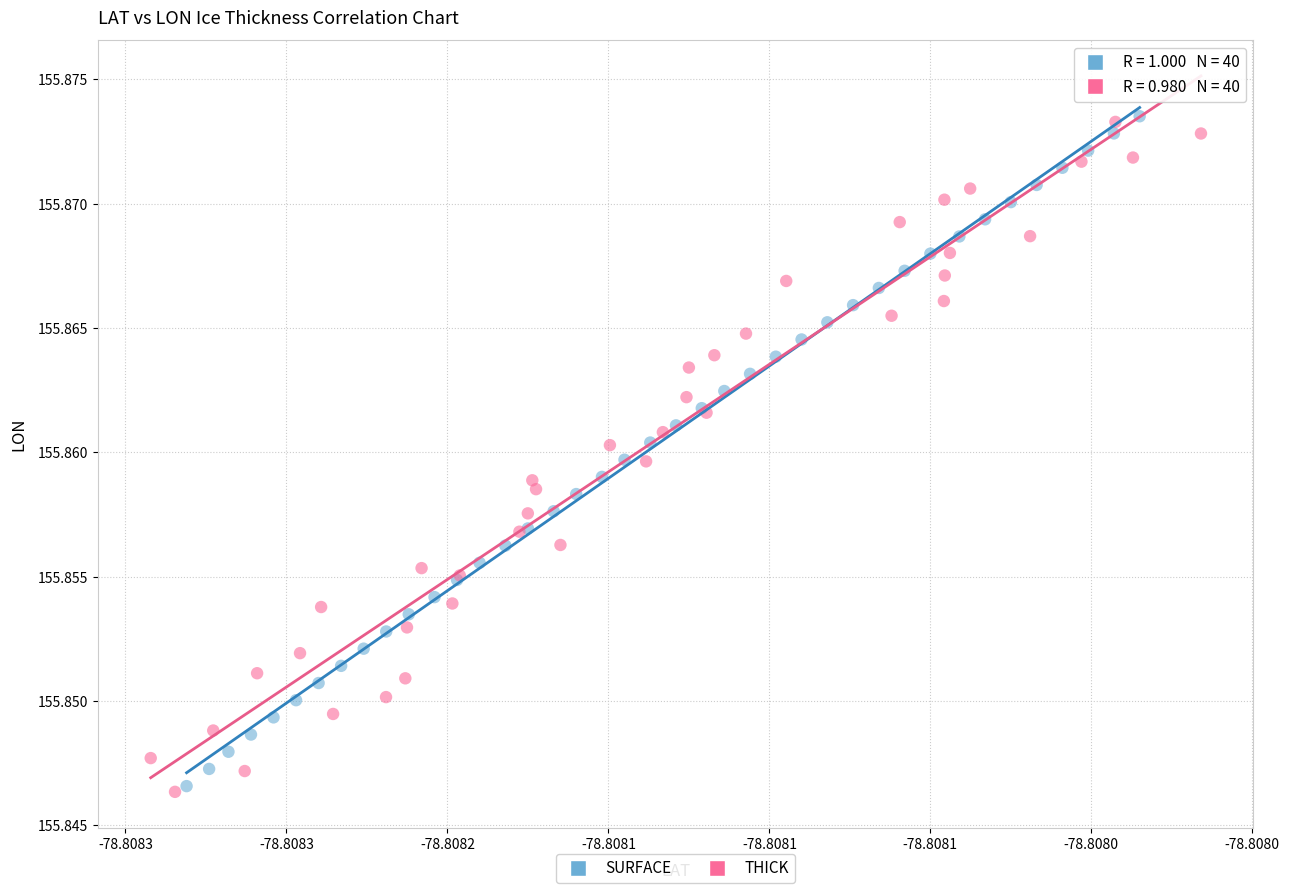

Which series has the largest Y range (max minus min)?

THICK